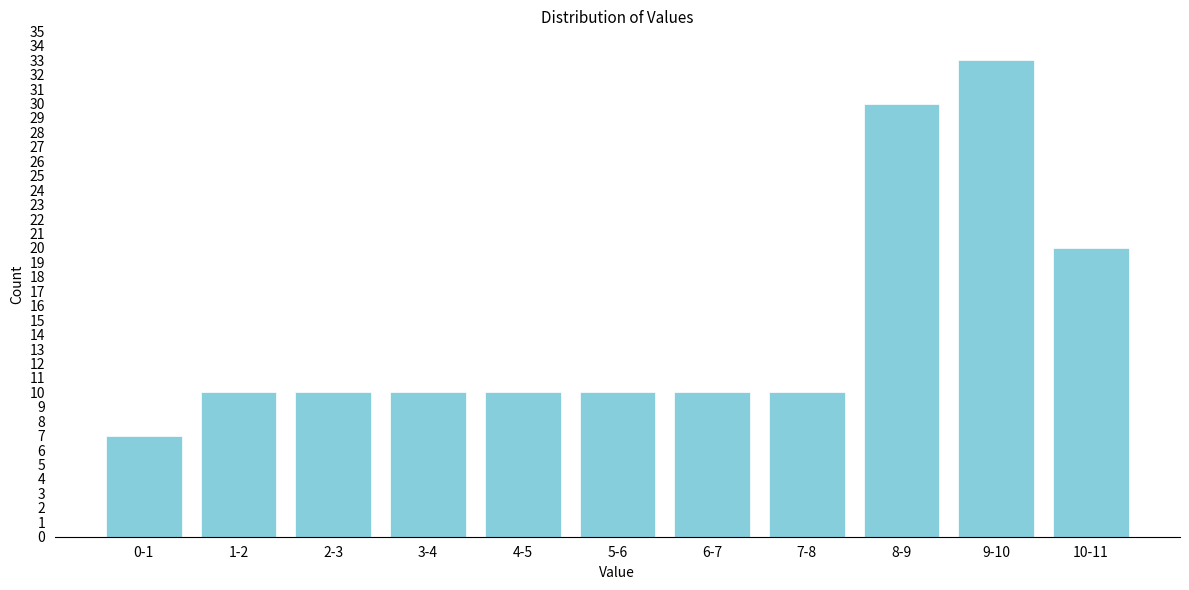

Reading left to right, what are all the values shown in this chart?

0-1=7	1-2=10	2-3=10	3-4=10	4-5=10	5-6=10	6-7=10	7-8=10	8-9=30	9-10=33	10-11=20